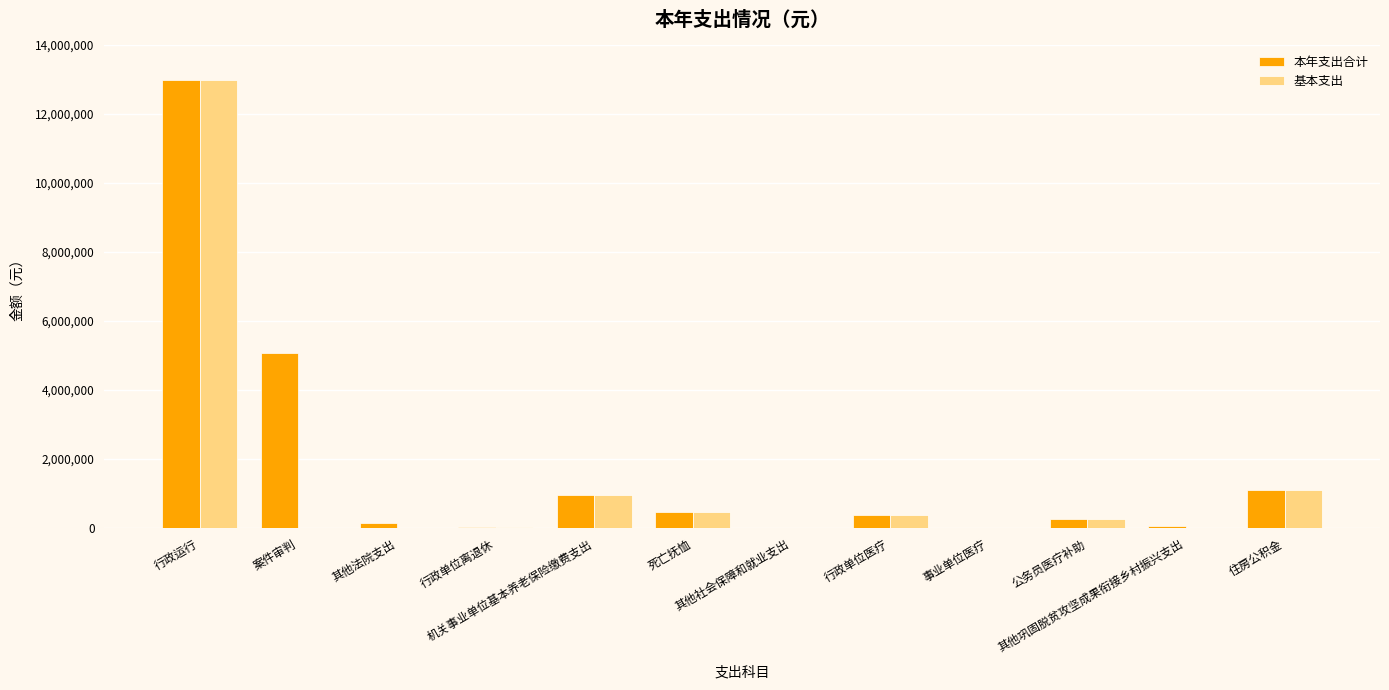

What are all the series names shown in the legend?

本年支出合计, 基本支出